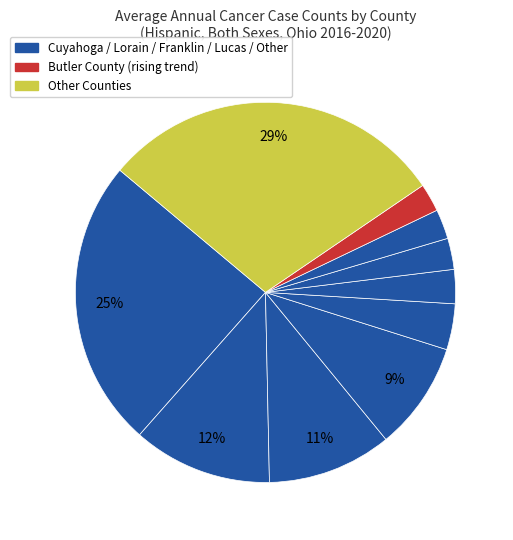

How many slices are in this pie chart?

10